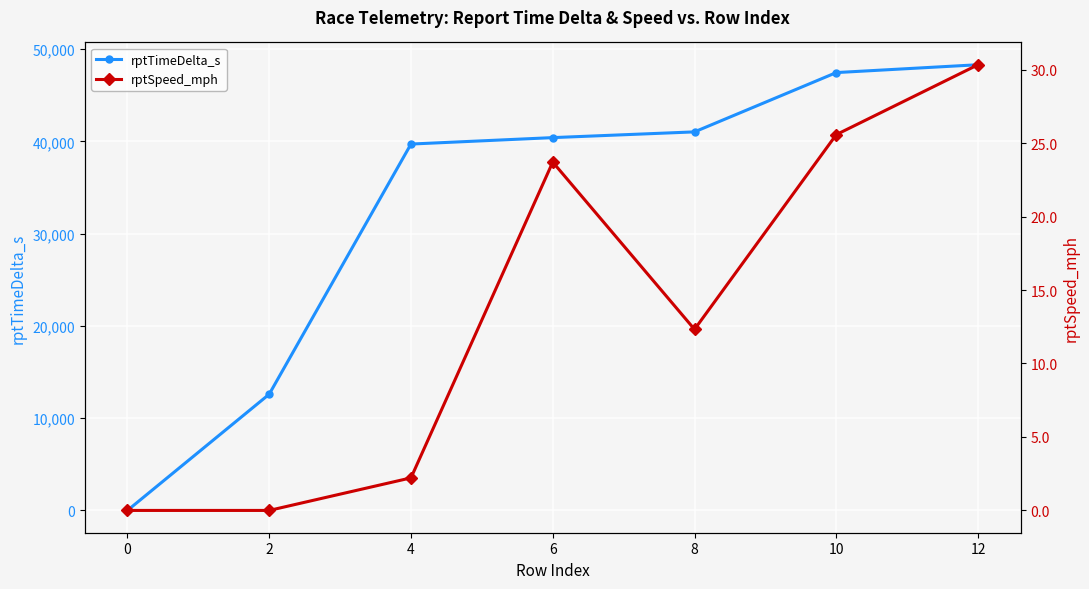

Which series has the widest spread of values?

rptTimeDelta_s